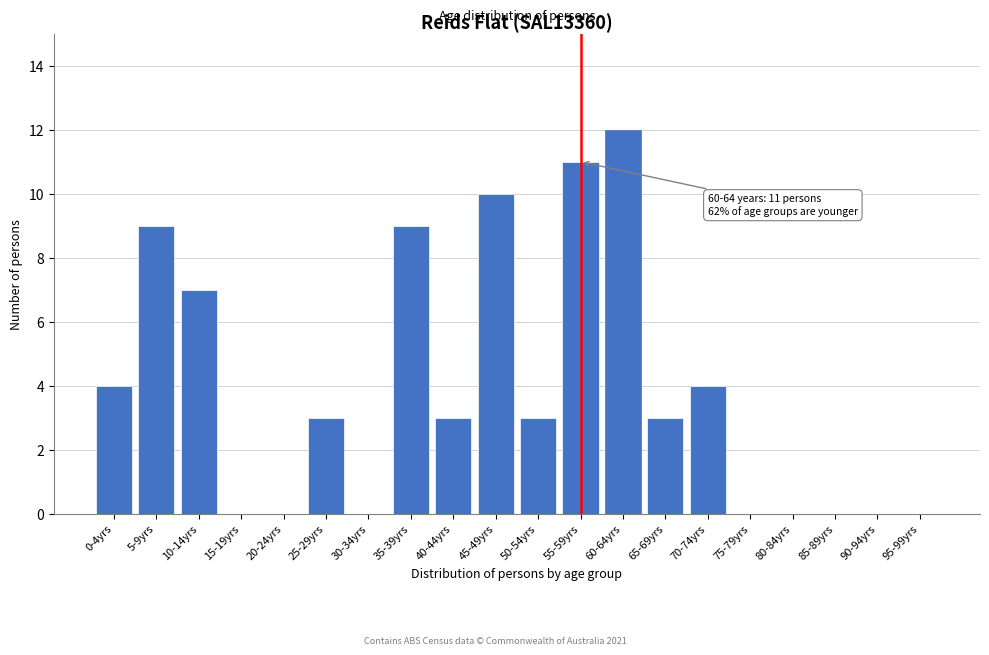

Reading left to right, what are all the values shown in this chart?

0-4yrs=4	5-9yrs=9	10-14yrs=7	15-19yrs=0	20-24yrs=0	25-29yrs=3	30-34yrs=0	35-39yrs=9	40-44yrs=3	45-49yrs=10	50-54yrs=3	55-59yrs=11	60-64yrs=12	65-69yrs=3	70-74yrs=4	75-79yrs=0	80-84yrs=0	85-89yrs=0	90-94yrs=0	95-99yrs=0